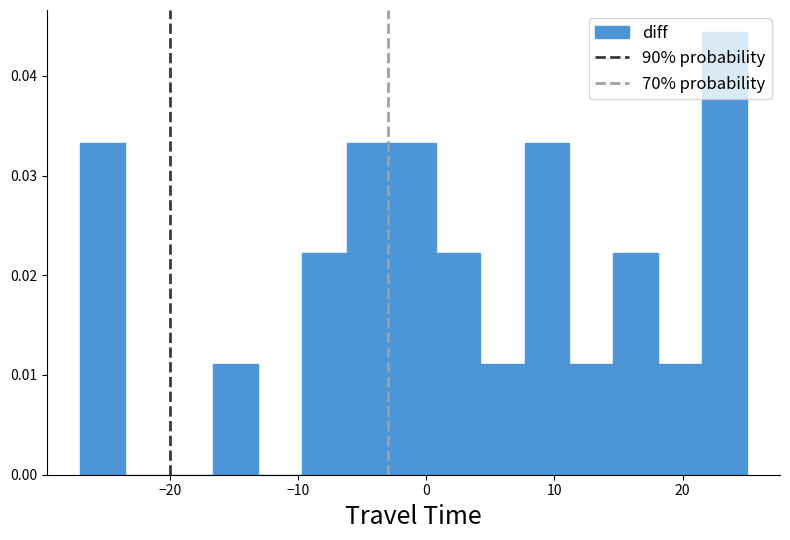

Around what value on the x-axis is the tallest bar? Give the approximate position of its centre, as read against the axis.

23